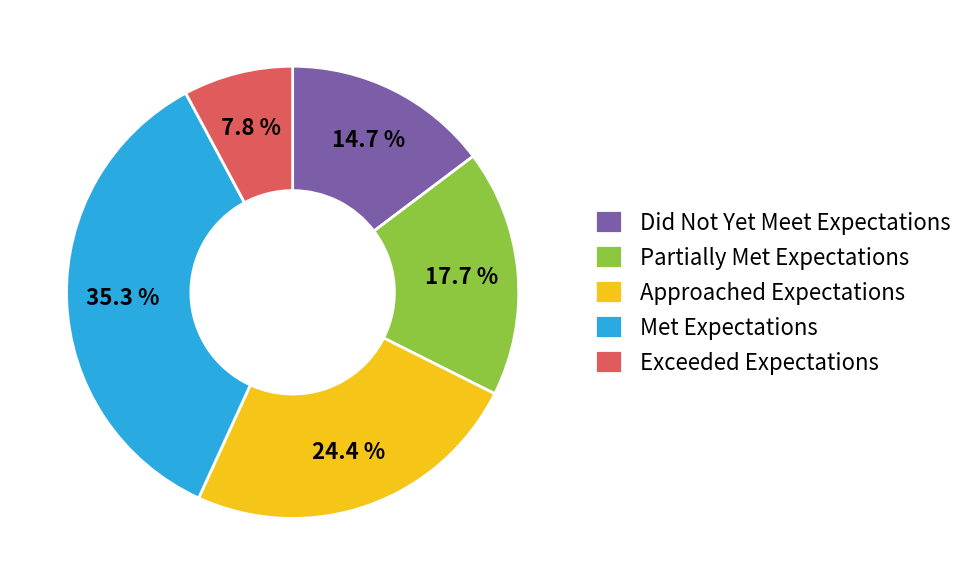

Which slice is the largest?

Met Expectations